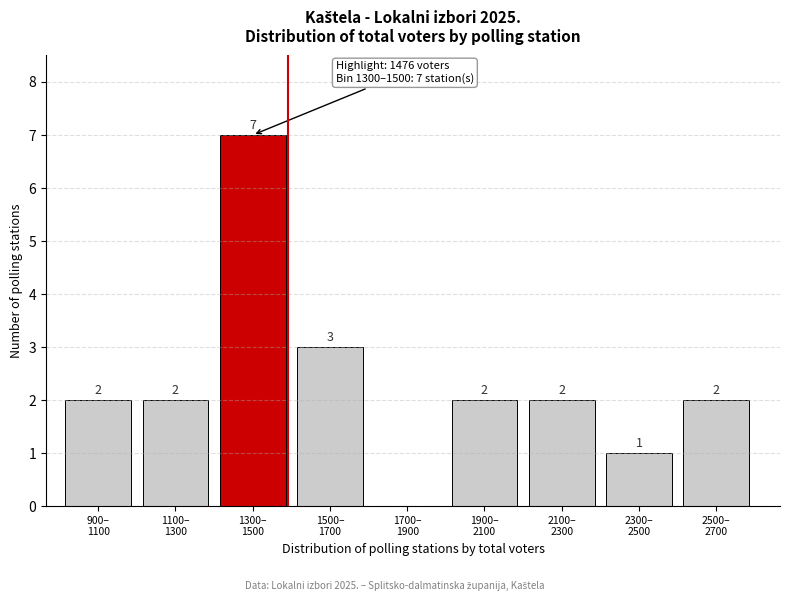

What is the sum of all values?

21